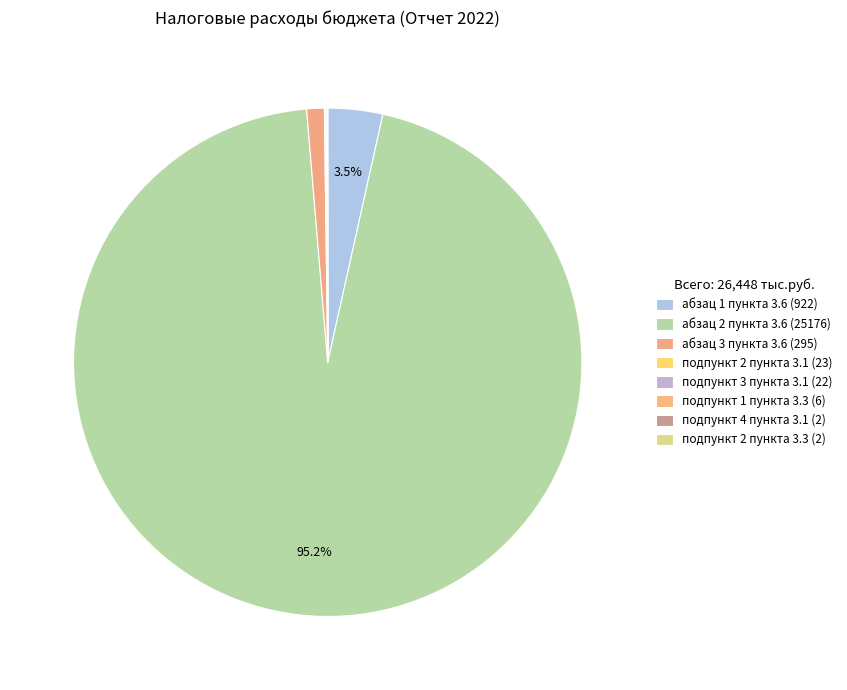

Combined, what portion of the pie is абзац 2 пункта 3.6 (25176) and подпункт 4 пункта 3.1 (2)?

95.2%